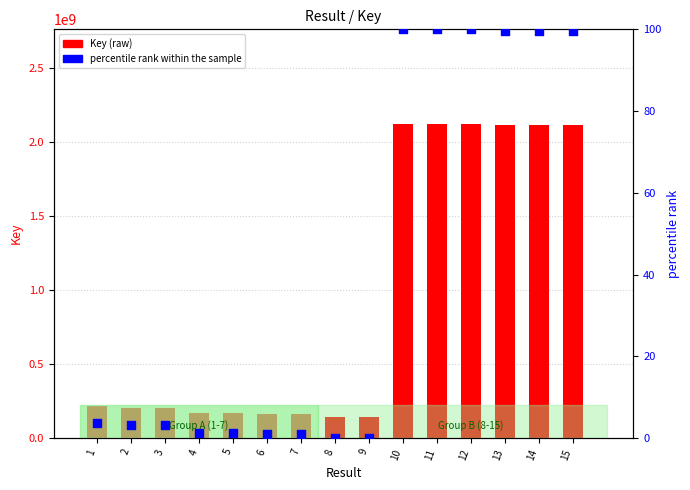

At how many categories does at least one series exceed 1259172299?

6